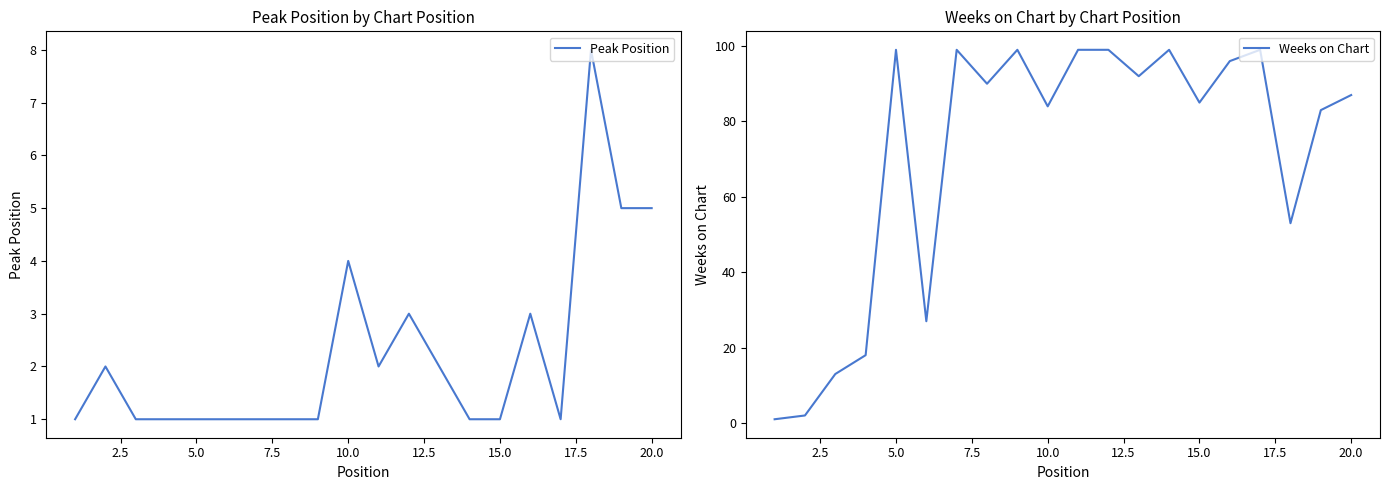

True or false: Weeks on Chart and Peak Position cross at least once.

False